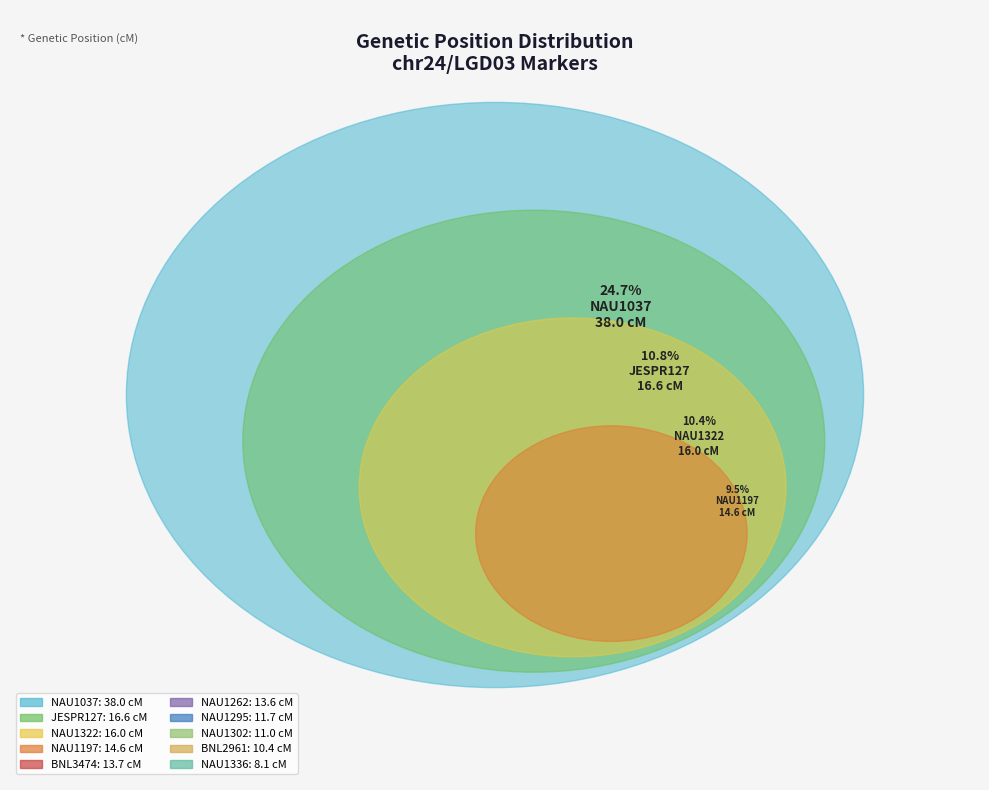

Combined, do NAU1302 and NAU1336 account for over 50%?

No